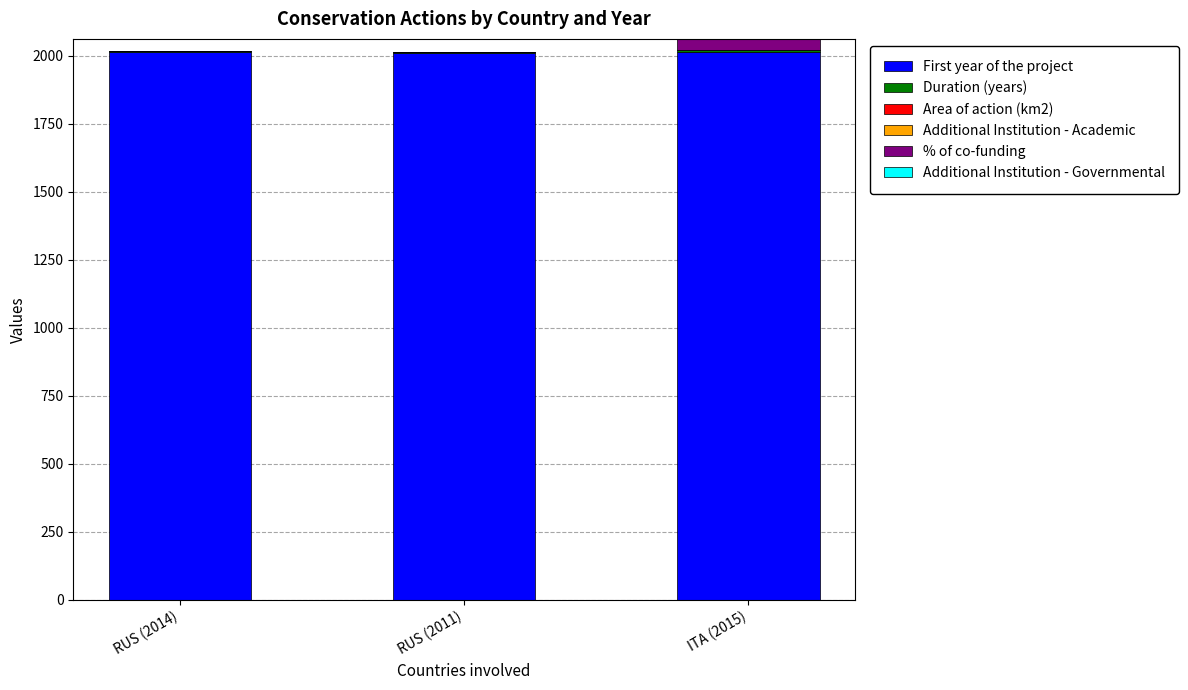

Is it true that First year of the project equals 3229.2 at ITA (2015)?

False